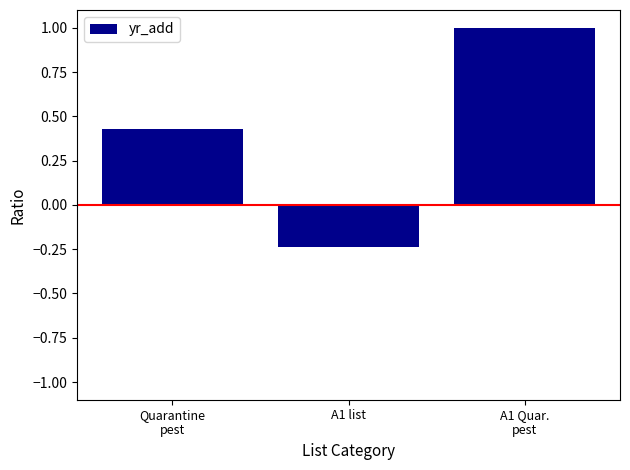

List the labels in order of value, largest first.

A1 Quar.
pest, Quarantine
pest, A1 list